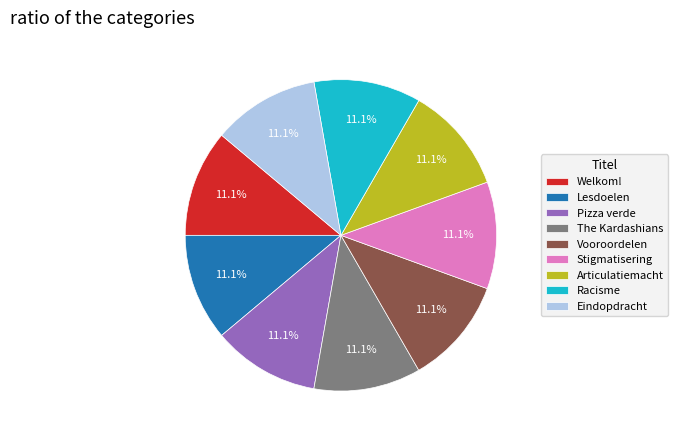

Approximately how many times larger is the value at Articulatiemacht compared to Vooroordelen?

1.0